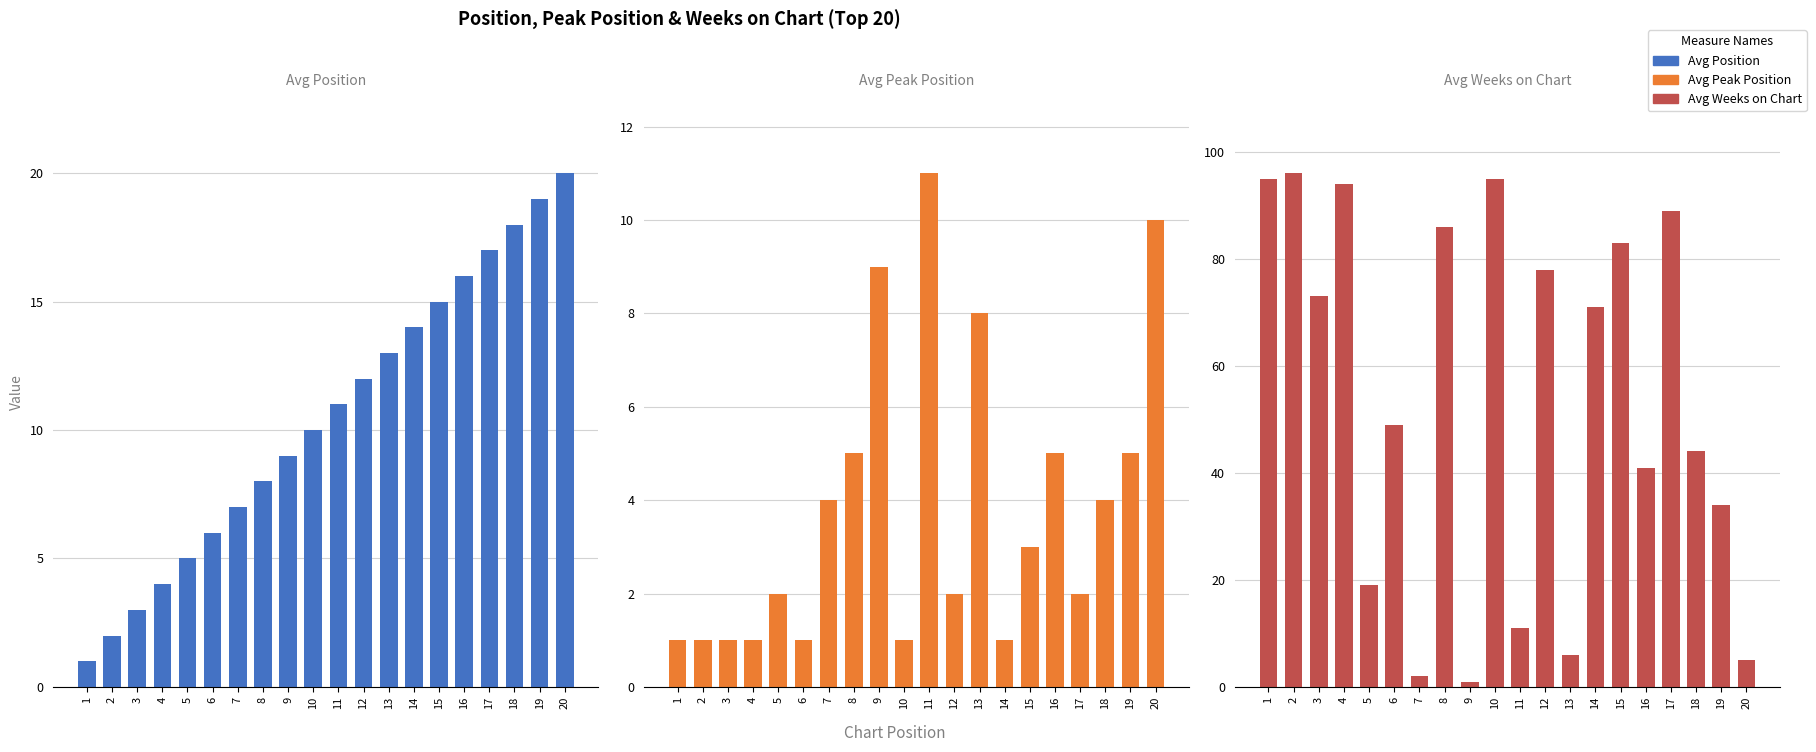

The Avg Position series shows 4 at 8. True or false?

False